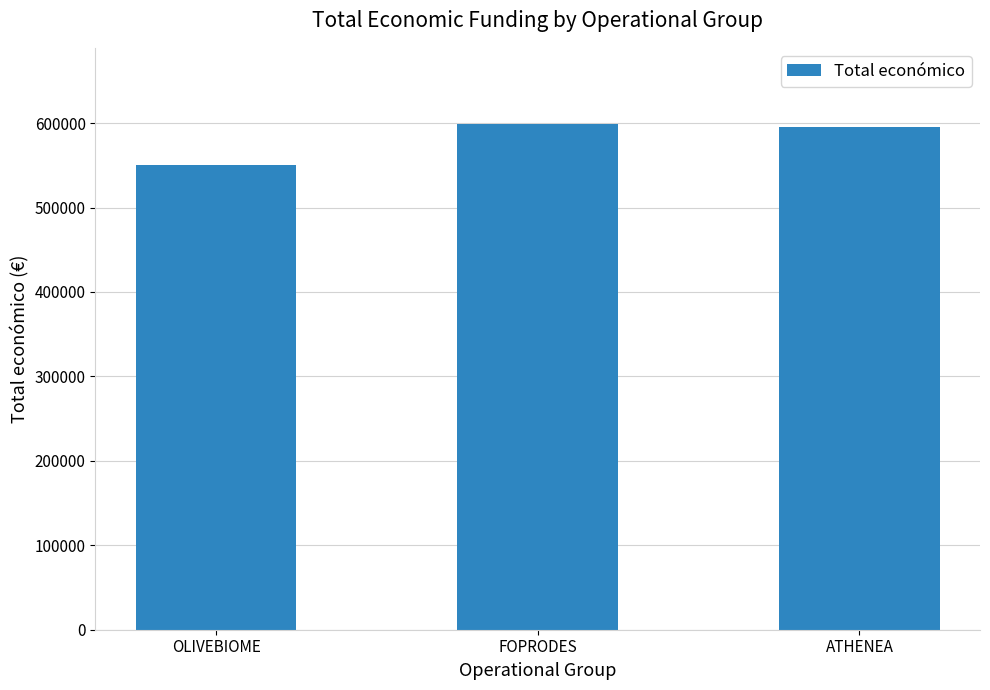

What is the value of the 3rd bar from the left?

595436